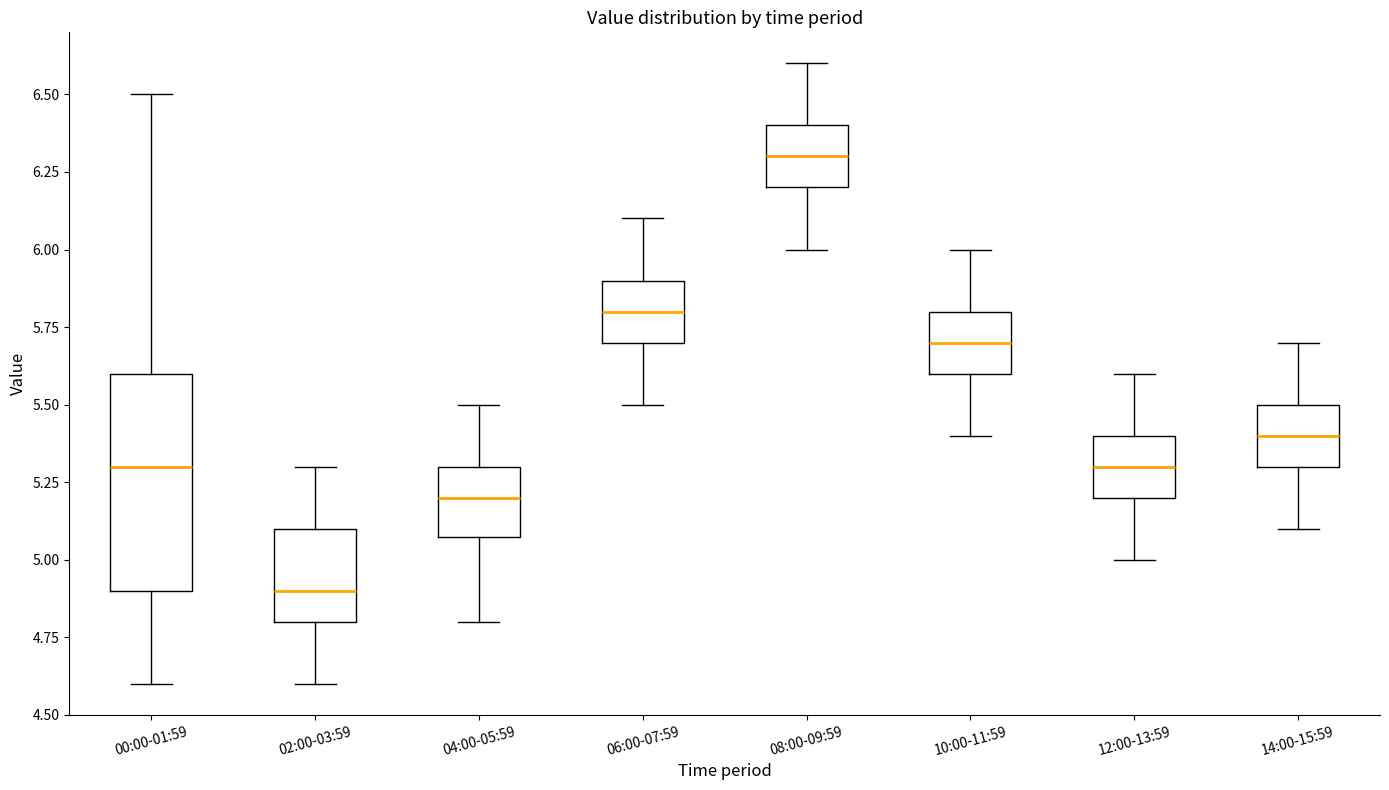

Reading left to right, transcribe this box plot: for each box, give where its median line is, the range the box spans, and where its two whiskers end, as read against the y-axis. The values are not printed on the chart, so give them approximately, as read against the axis.

00:00-01:59: median 5.3, box 4.9 to 5.6, whiskers 4.6 to 6.5
02:00-03:59: median 4.9, box 4.8 to 5.1, whiskers 4.6 to 5.3
04:00-05:59: median 5.2, box 5.1 to 5.3, whiskers 4.8 to 5.5
06:00-07:59: median 5.8, box 5.7 to 5.9, whiskers 5.5 to 6.1
08:00-09:59: median 6.3, box 6.2 to 6.4, whiskers 6.0 to 6.6
10:00-11:59: median 5.7, box 5.6 to 5.8, whiskers 5.4 to 6.0
12:00-13:59: median 5.3, box 5.2 to 5.4, whiskers 5.0 to 5.6
14:00-15:59: median 5.4, box 5.3 to 5.5, whiskers 5.1 to 5.7